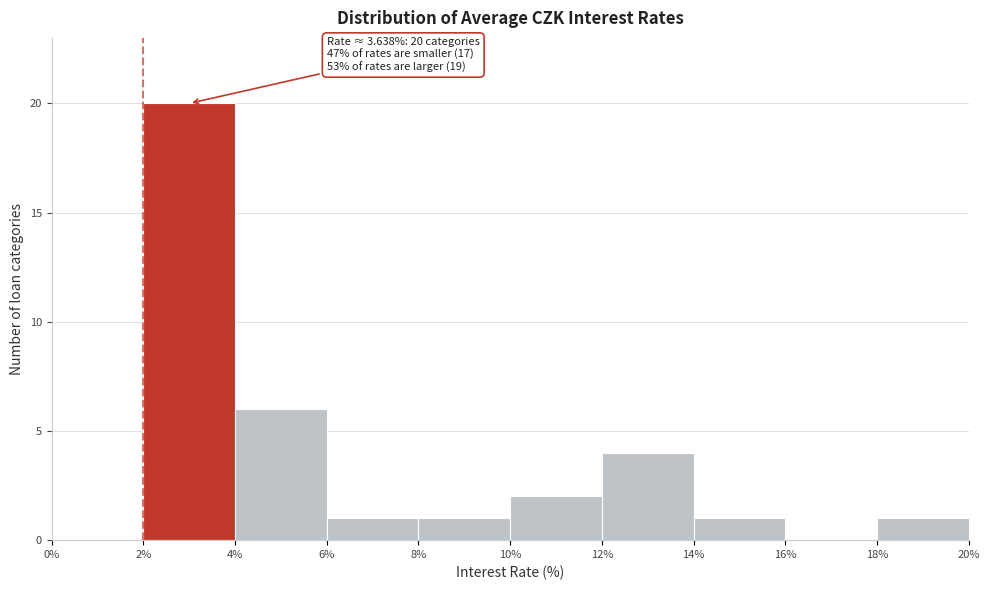

Over which range of the x-axis is the bar tallest?

2% to 4%